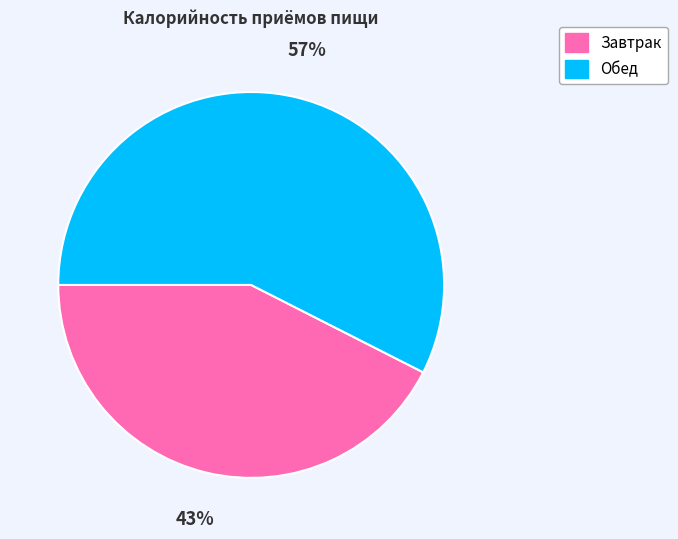

Does Обед account for over 50% of the chart?

Yes